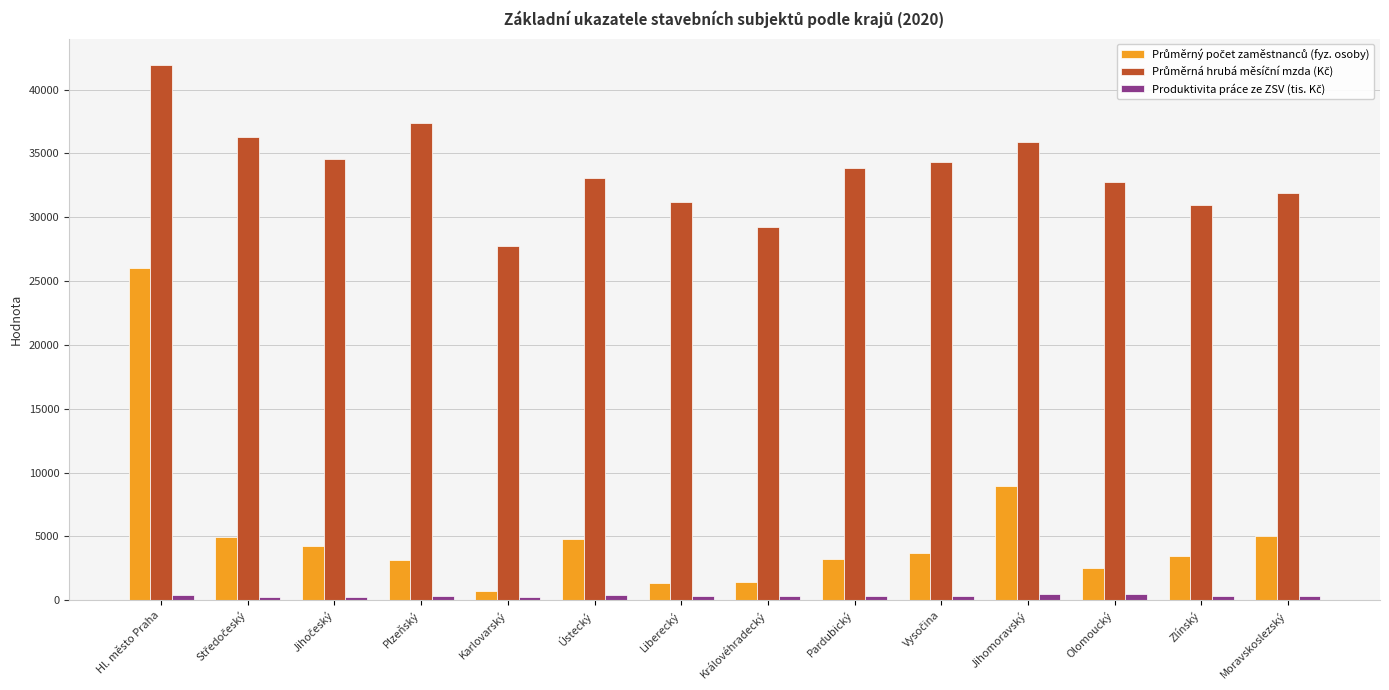

What is the greatest value displayed?

41900.1